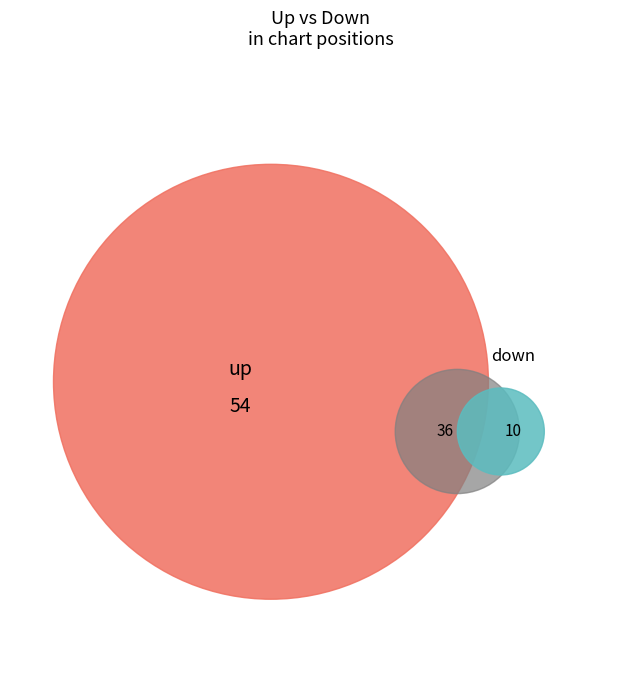

To the nearest percent, what portion does down represent?

46%